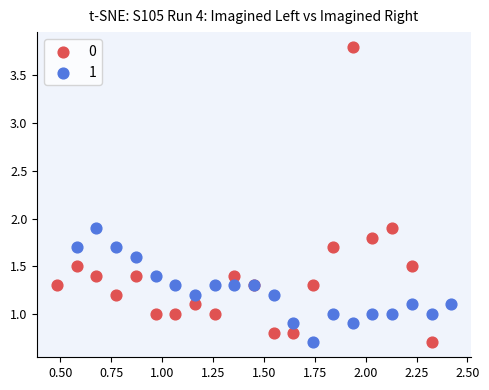

What are all the series names shown in the legend?

0, 1